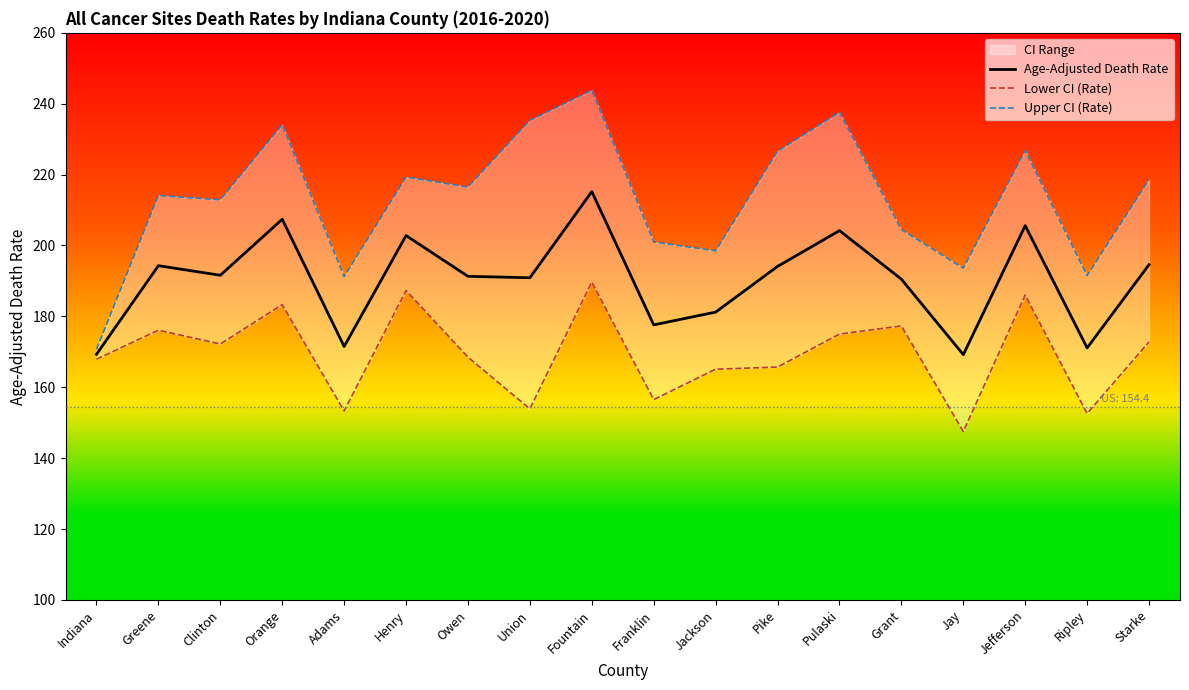

At how many categories does at least one series exceed 212?

11